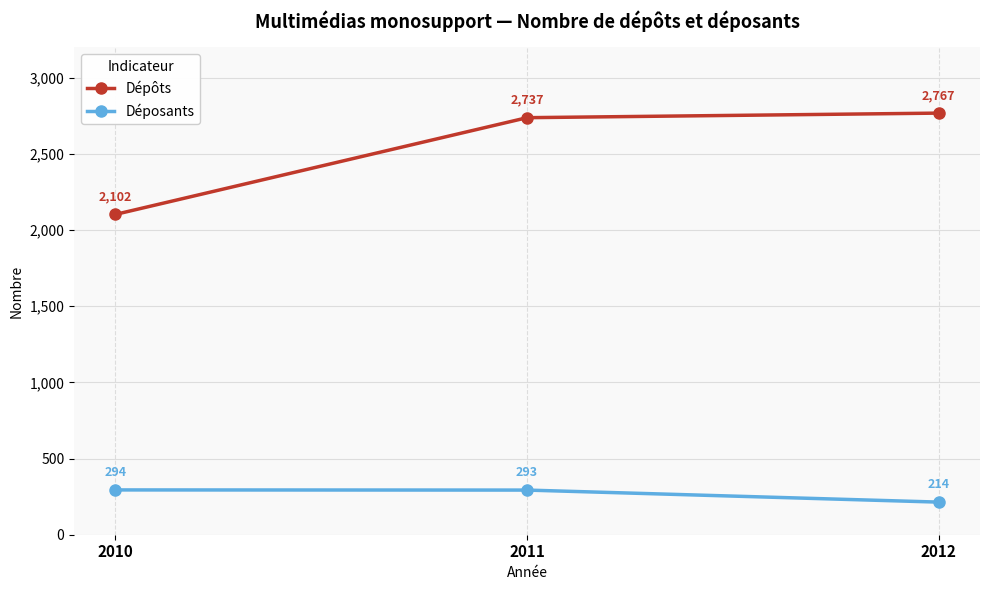

At how many categories does at least one series exceed 320?

3